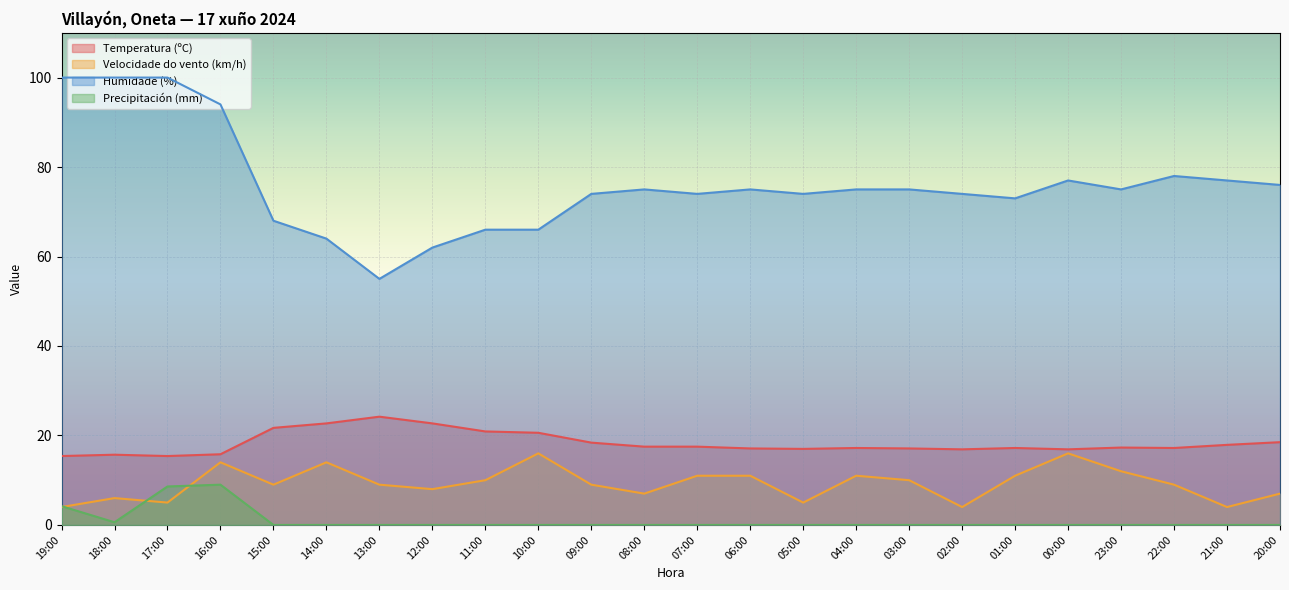

Reading left to right, transcribe all the data shown in this chart.

Temperatura (ºC): 19:00=15.4	18:00=15.7	17:00=15.4	16:00=15.8	15:00=21.7	14:00=22.7	13:00=24.2	12:00=22.7	11:00=20.9	10:00=20.6	09:00=18.4	08:00=17.5	07:00=17.5	06:00=17.1	05:00=17.0	04:00=17.2	03:00=17.1	02:00=16.9	01:00=17.2	00:00=16.9	23:00=17.3	22:00=17.2	21:00=17.9	20:00=18.5
Velocidade do vento (km/h): 19:00=4.0	18:00=6.0	17:00=5.0	16:00=14.0	15:00=9.0	14:00=14.0	13:00=9.0	12:00=8.0	11:00=10.0	10:00=16.0	09:00=9.0	08:00=7.0	07:00=11.0	06:00=11.0	05:00=5.0	04:00=11.0	03:00=10.0	02:00=4.0	01:00=11.0	00:00=16.0	23:00=12.0	22:00=9.0	21:00=4.0	20:00=7.0
Humidade (%): 19:00=100.0	18:00=100.0	17:00=100.0	16:00=94.0	15:00=68.0	14:00=64.0	13:00=55.0	12:00=62.0	11:00=66.0	10:00=66.0	09:00=74.0	08:00=75.0	07:00=74.0	06:00=75.0	05:00=74.0	04:00=75.0	03:00=75.0	02:00=74.0	01:00=73.0	00:00=77.0	23:00=75.0	22:00=78.0	21:00=77.0	20:00=76.0
Precipitación (mm): 19:00=4.2	18:00=0.6	17:00=8.6	16:00=9.0	15:00=0.0	14:00=0.0	13:00=0.0	12:00=0.0	11:00=0.0	10:00=0.0	09:00=0.0	08:00=0.0	07:00=0.0	06:00=0.0	05:00=0.0	04:00=0.0	03:00=0.0	02:00=0.0	01:00=0.0	00:00=0.0	23:00=0.0	22:00=0.0	21:00=0.0	20:00=0.0